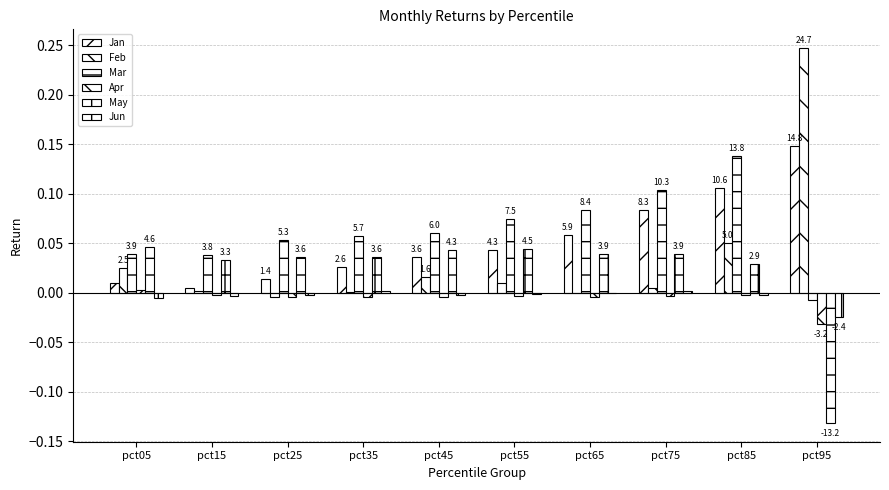

Which category has the highest value in the Apr series?

pct05